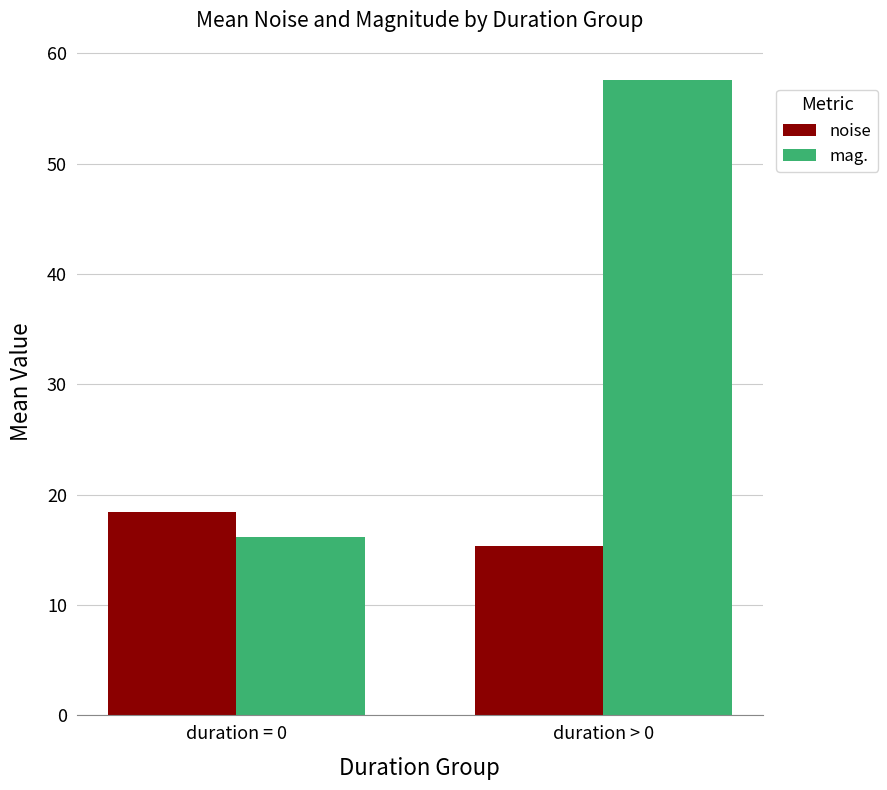

What is the sum of the noise values at duration > 0 and duration = 0?

33.8